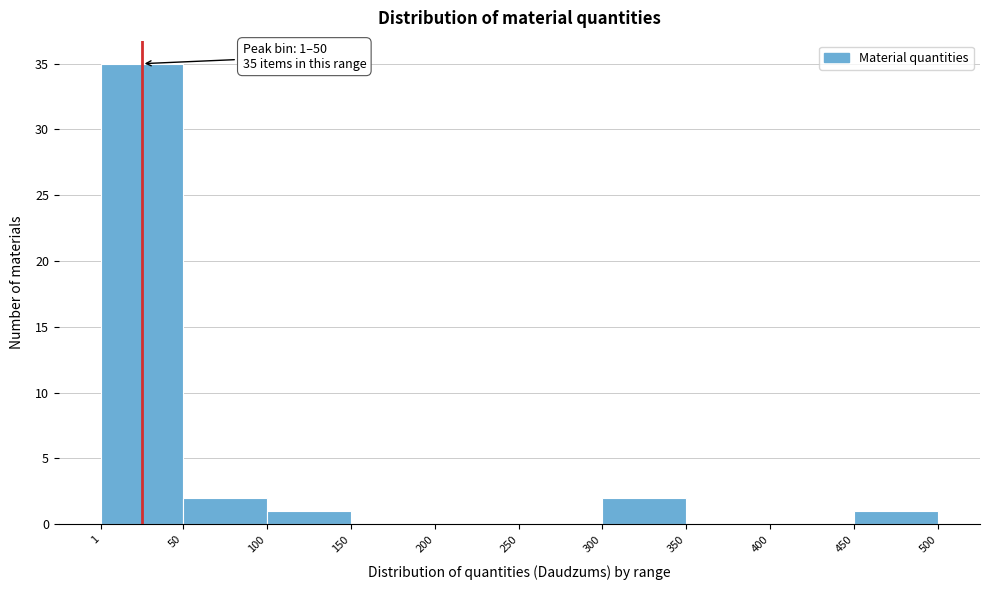

Which range on the x-axis has the tallest bar?

1 to 50